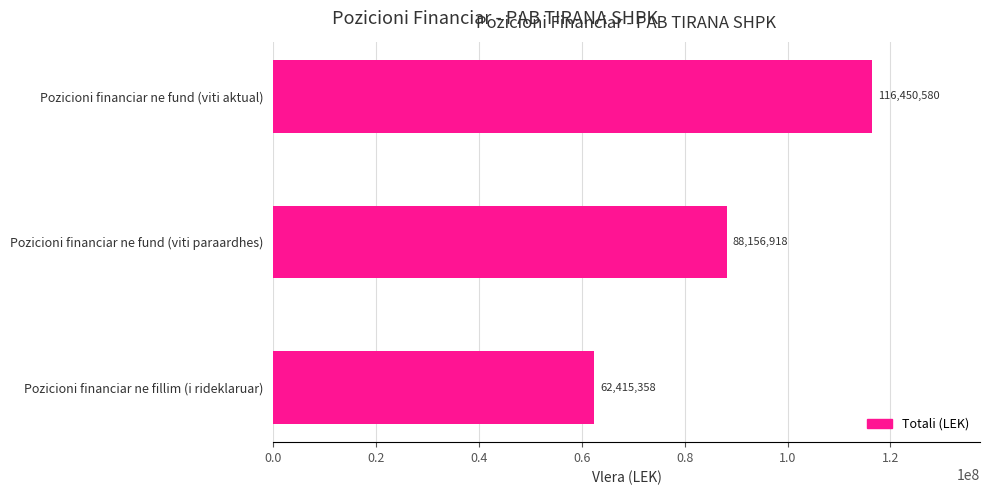

What value does the data have at Pozicioni financiar ne fillim (i rideklaruar)?

62415358.0